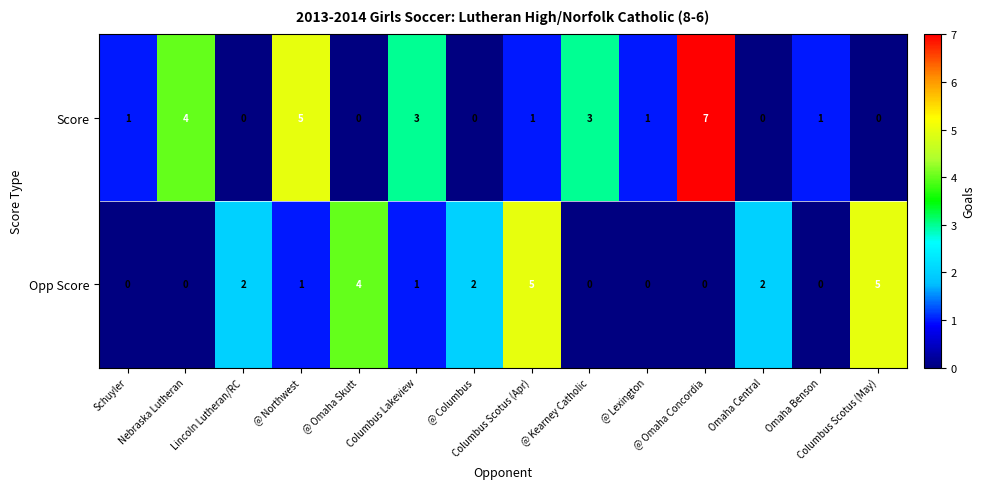

What is the difference between the maximum and minimum values in the Score series?

7